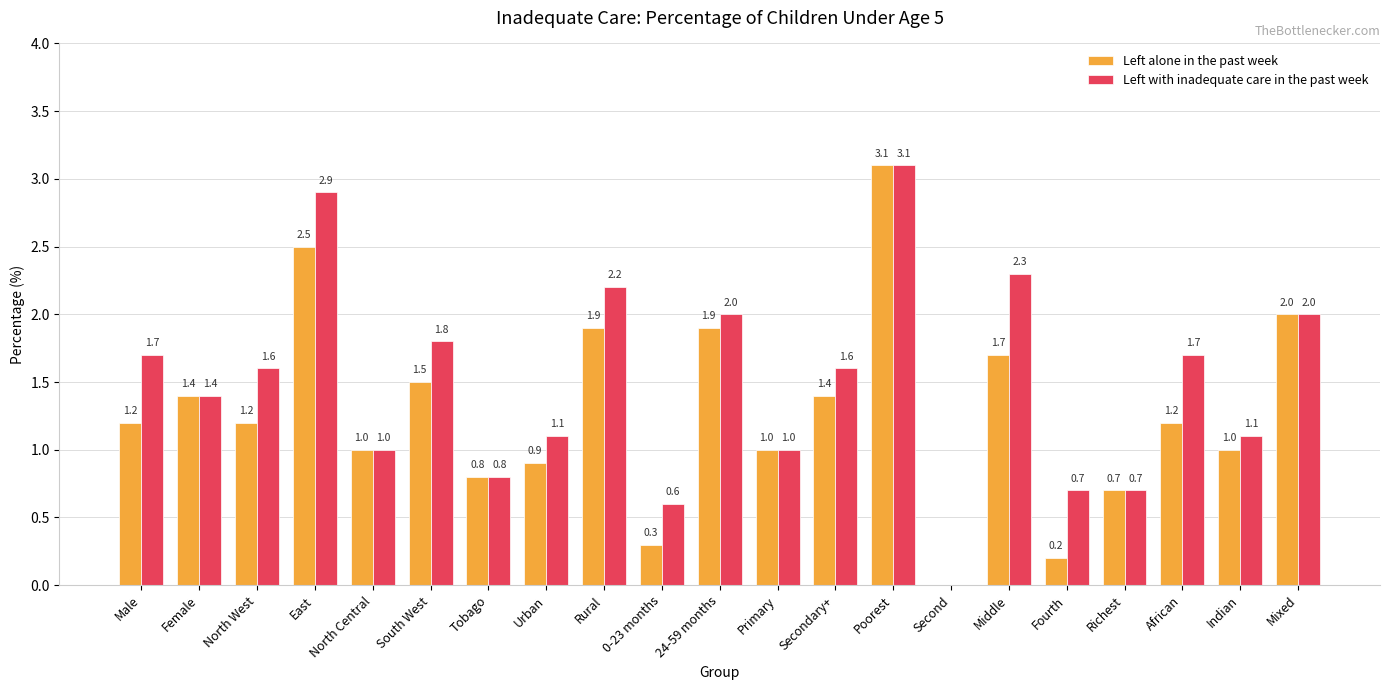

What is the sum of the Left alone in the past week values at Middle and North Central?

2.7